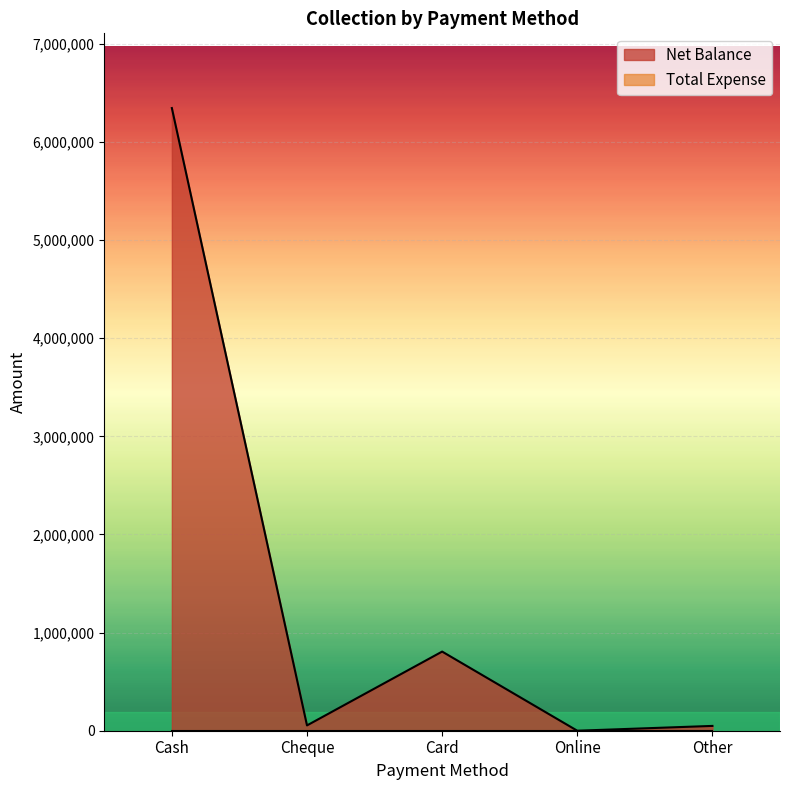

Which series has the widest spread of values?

Net Balance